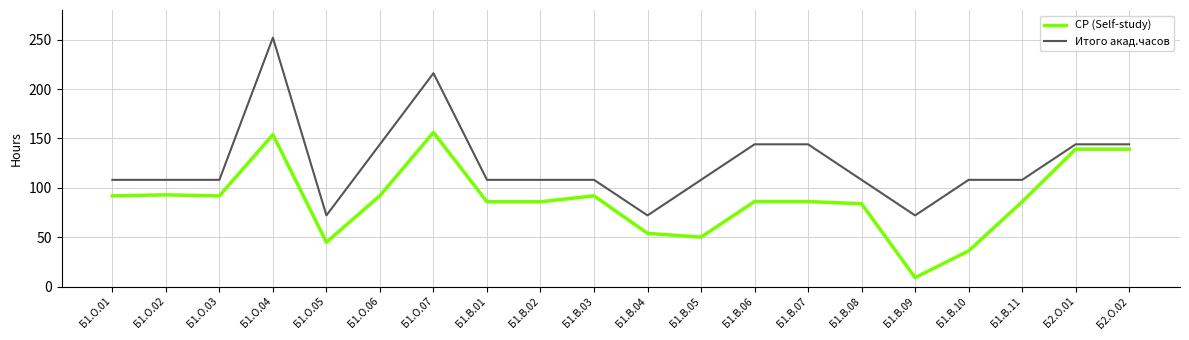

At which label does СР (Self-study) first exceed 86?

Б1.О.01